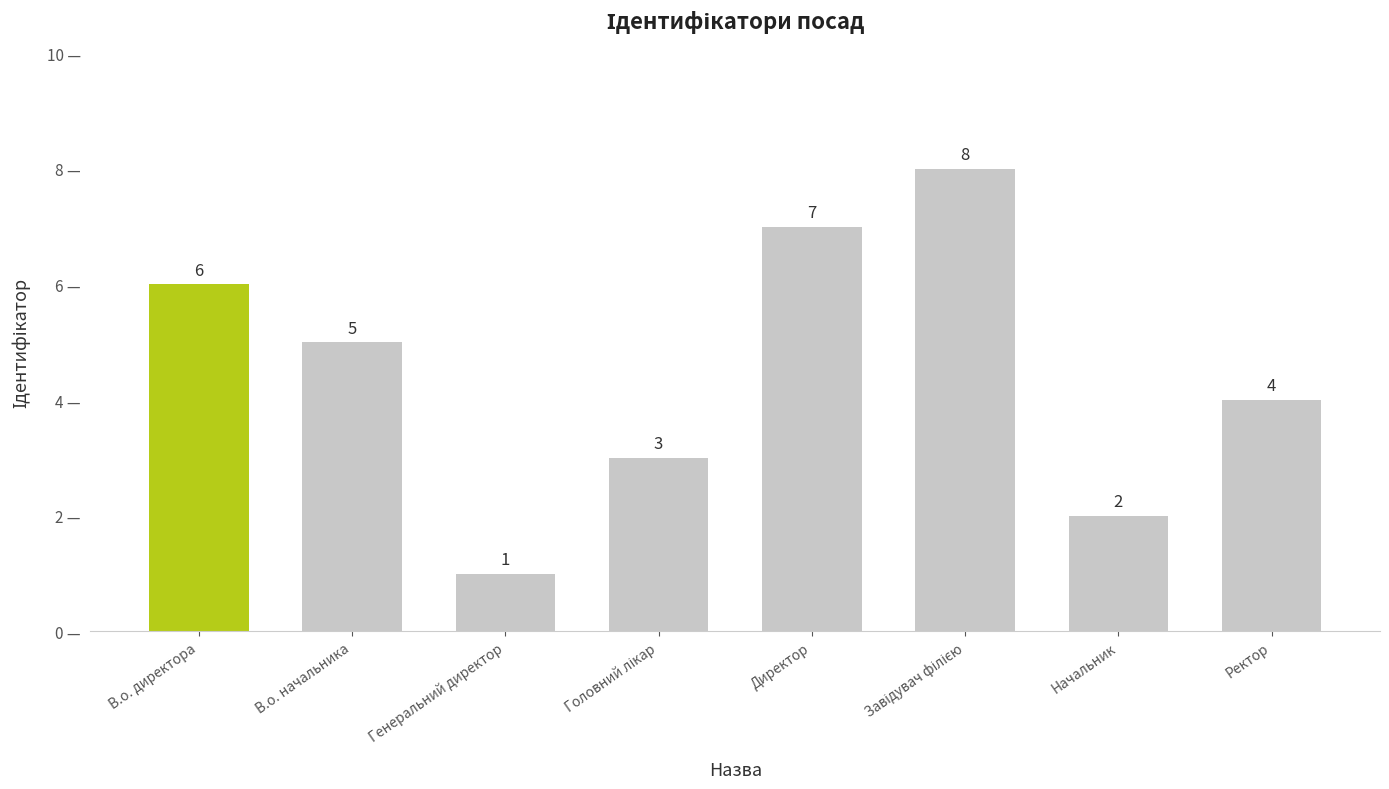

What value does the data have at В.о. директора?

6